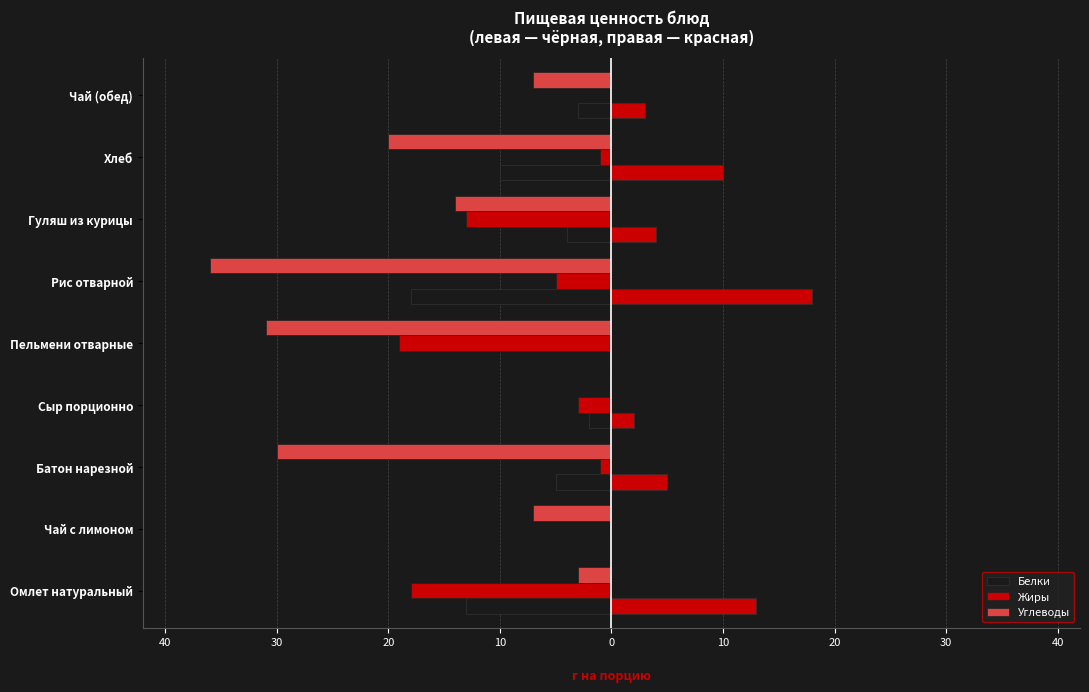

How many values in Углеводы are below zero?

8